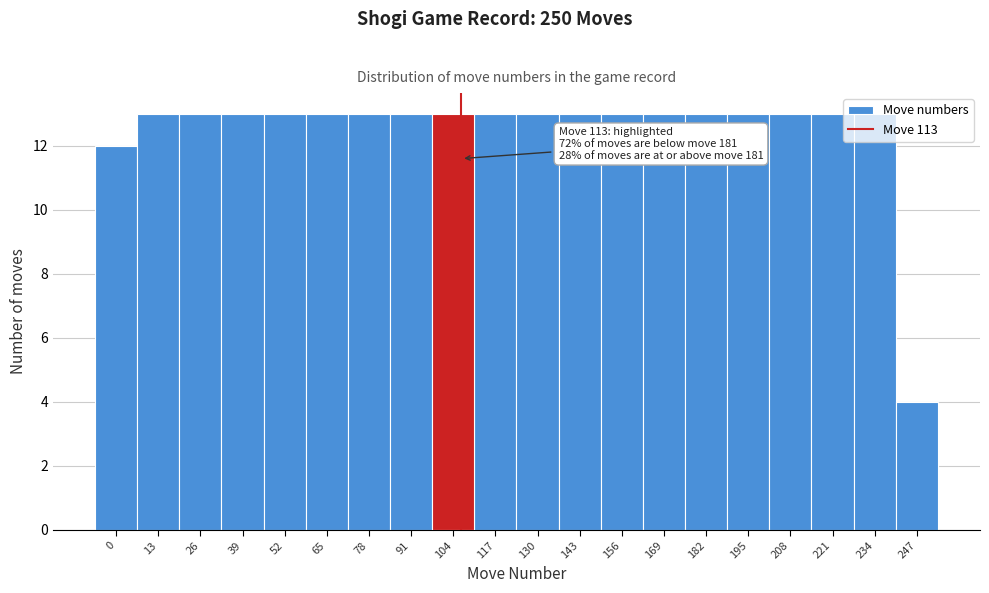

What is the smallest value displayed?

4